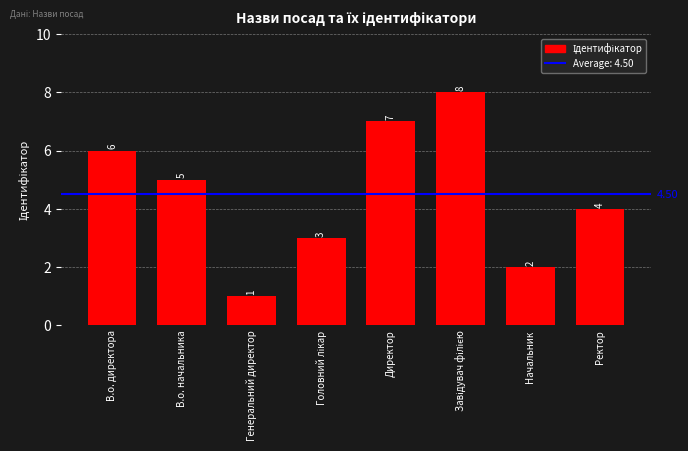

What is the difference between the maximum and minimum values?

7